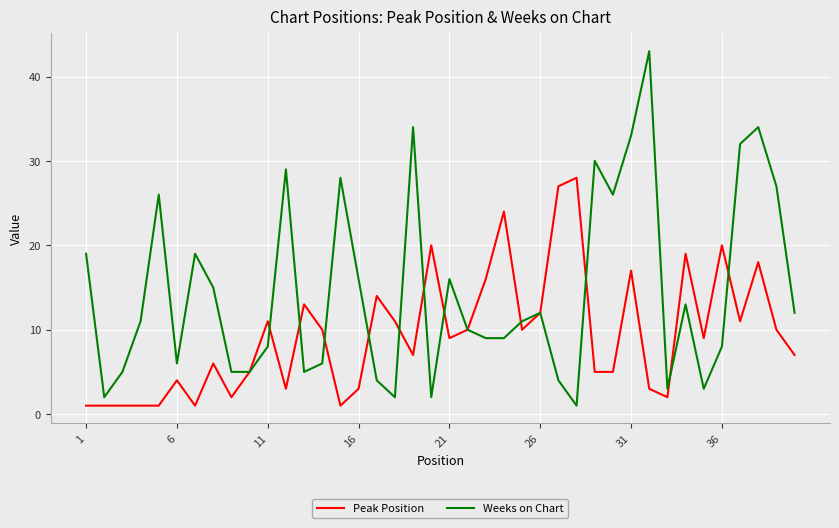

Which series has the widest spread of values?

Weeks on Chart